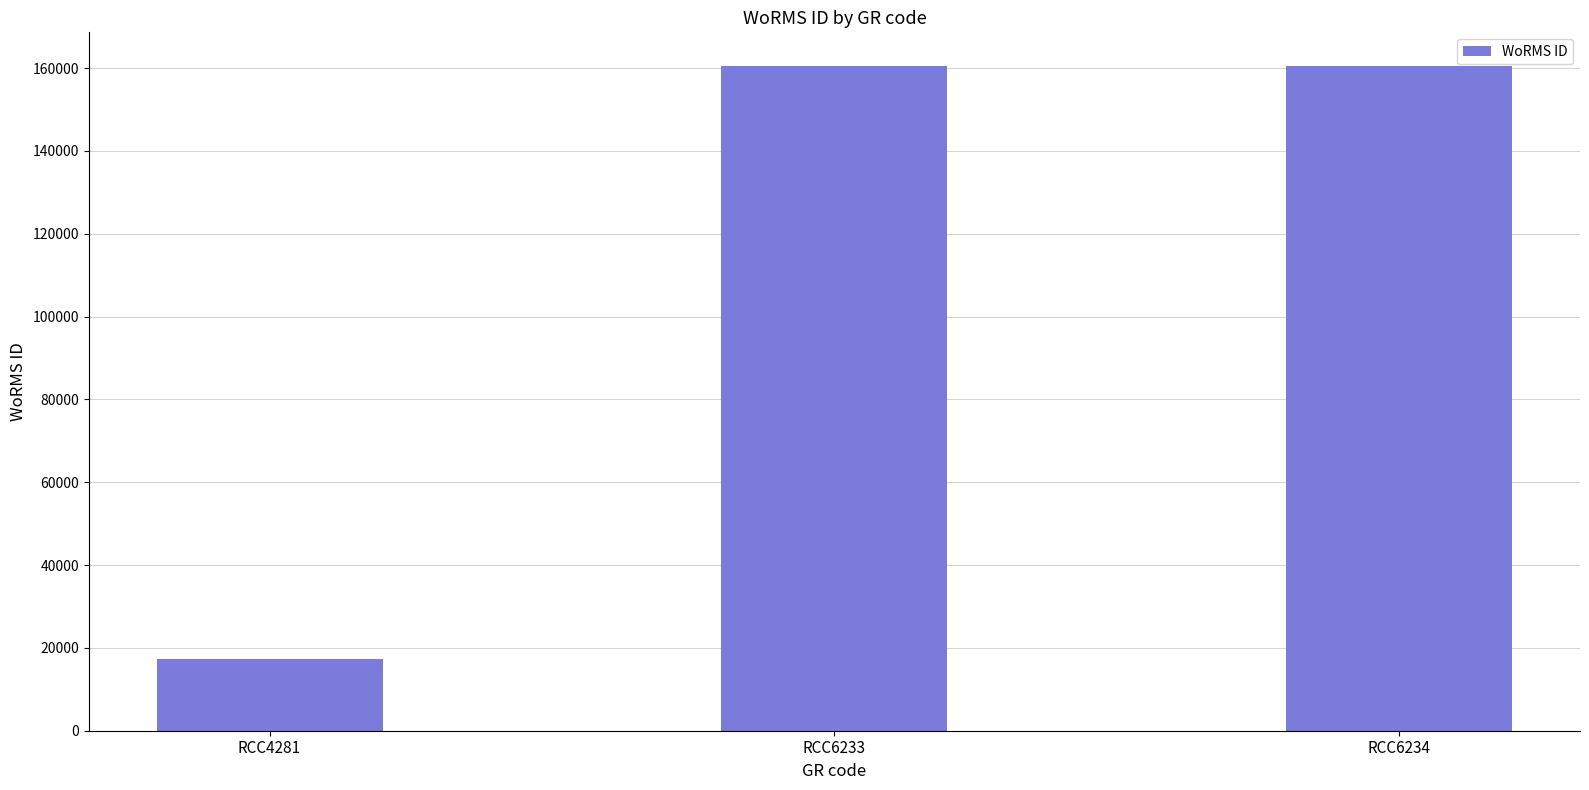

Count the values in the range 17329 to 160595.

3